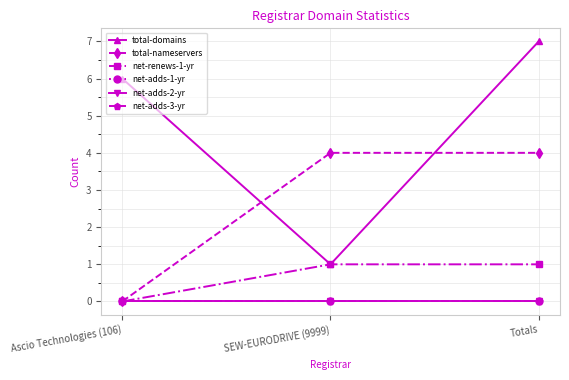

What is the label of the 1st point from the right?

Totals